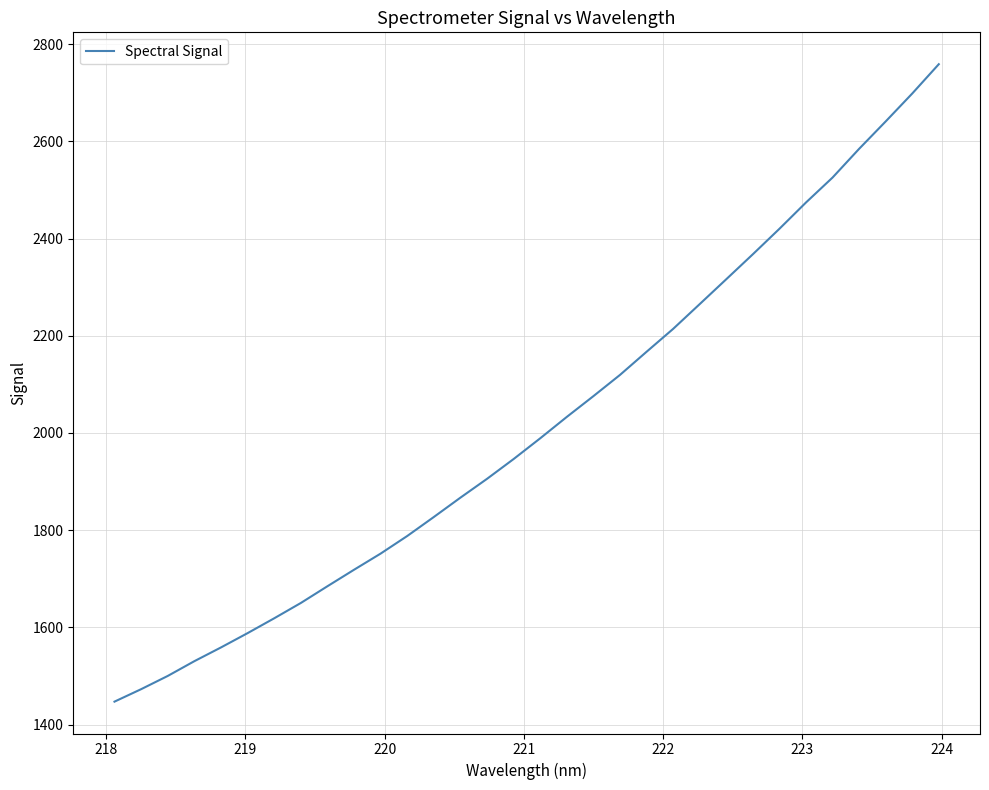

Is this an area chart (filled region under the line)?

No